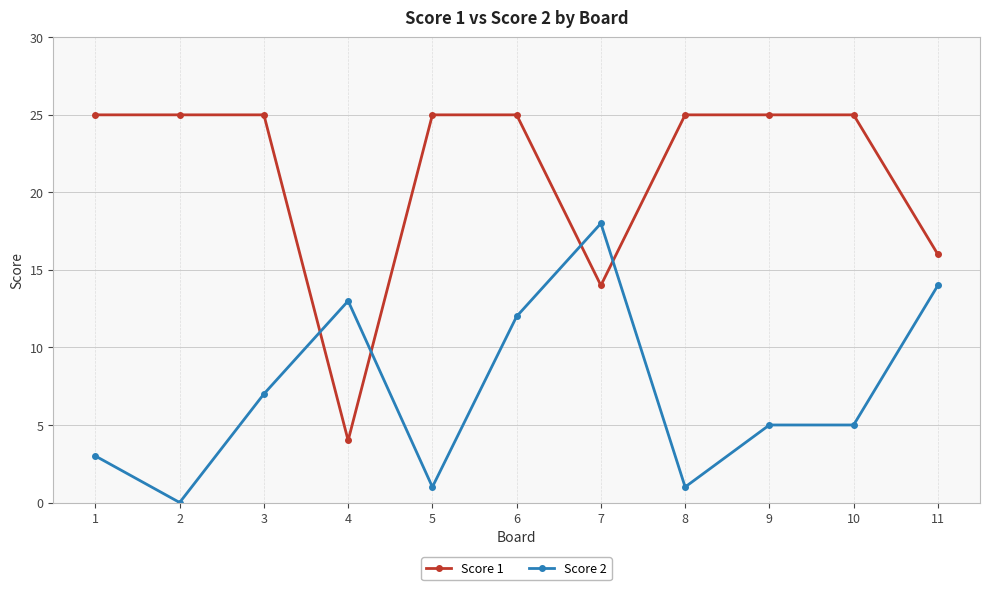

Rank the series by their average value, from lowest to highest.

Score 2, Score 1